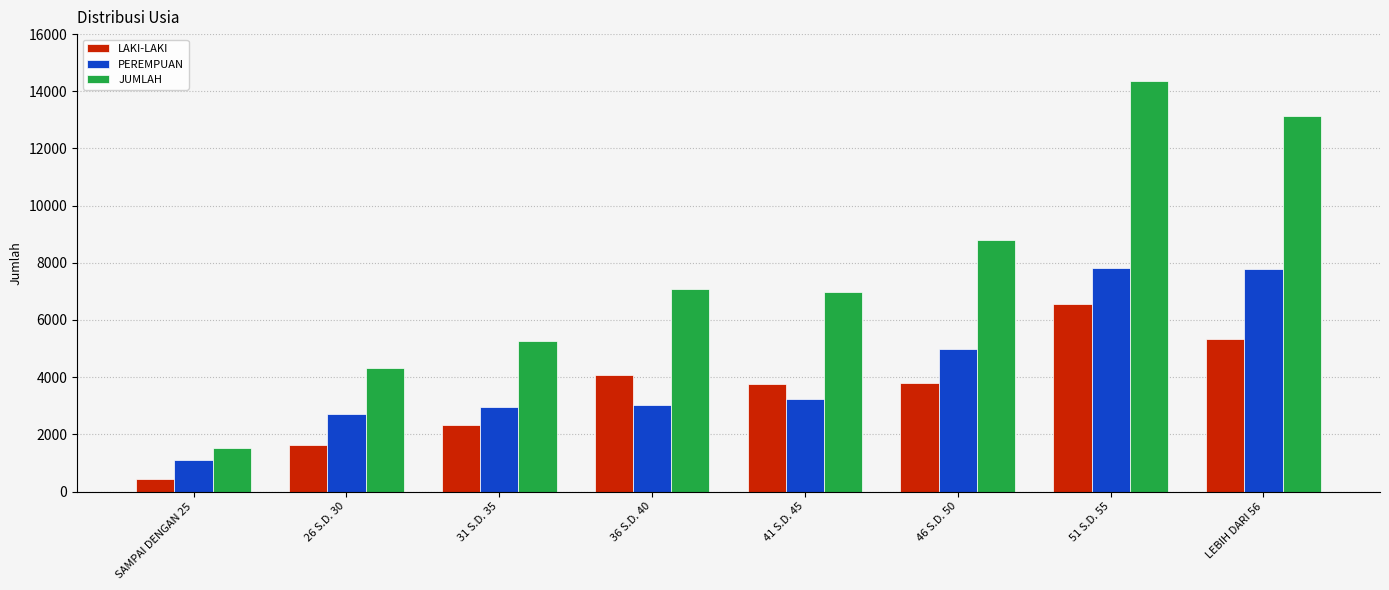

Is it true that LAKI-LAKI equals 2752 at LEBIH DARI 56?

False